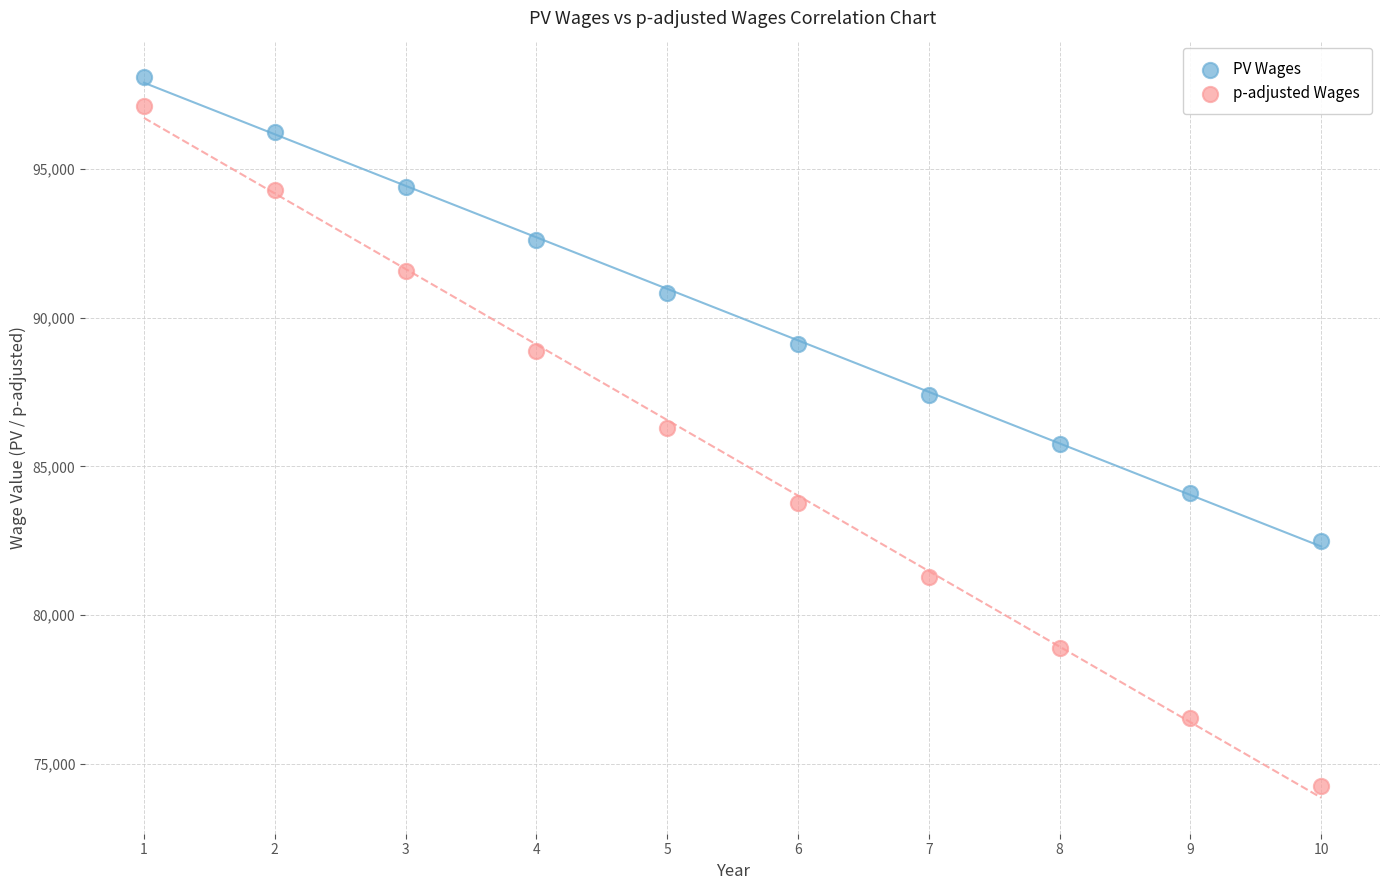

Which series has the widest spread of Y values?

p-adjusted Wages